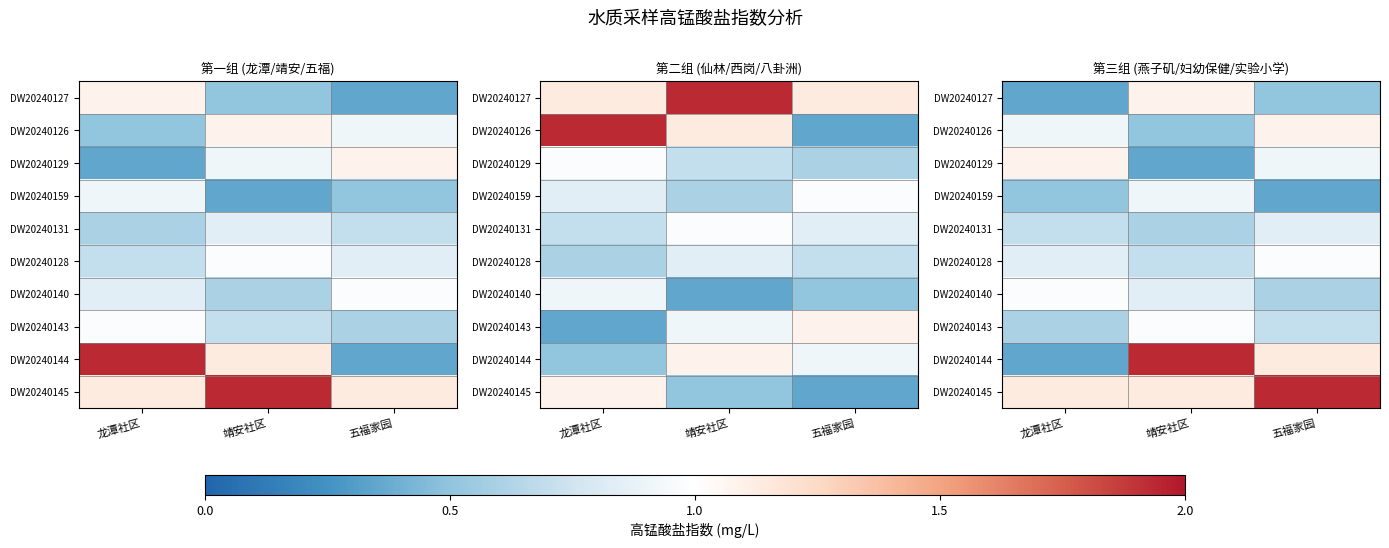

Is it true that DW20240143 equals 0.7 at 五福家园?

True